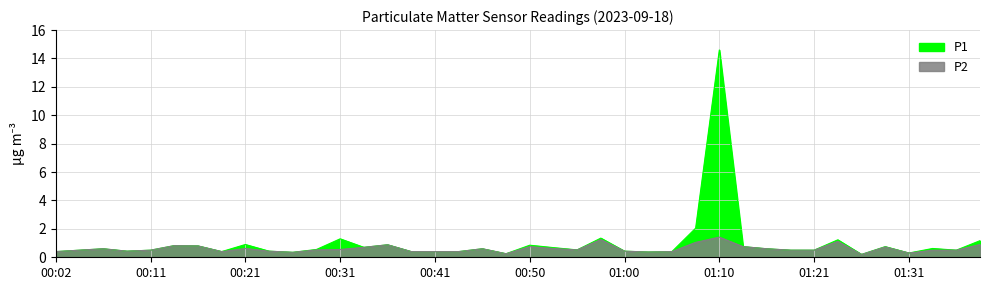

What is the value of the P2 point at the 24th from the left?

1.2